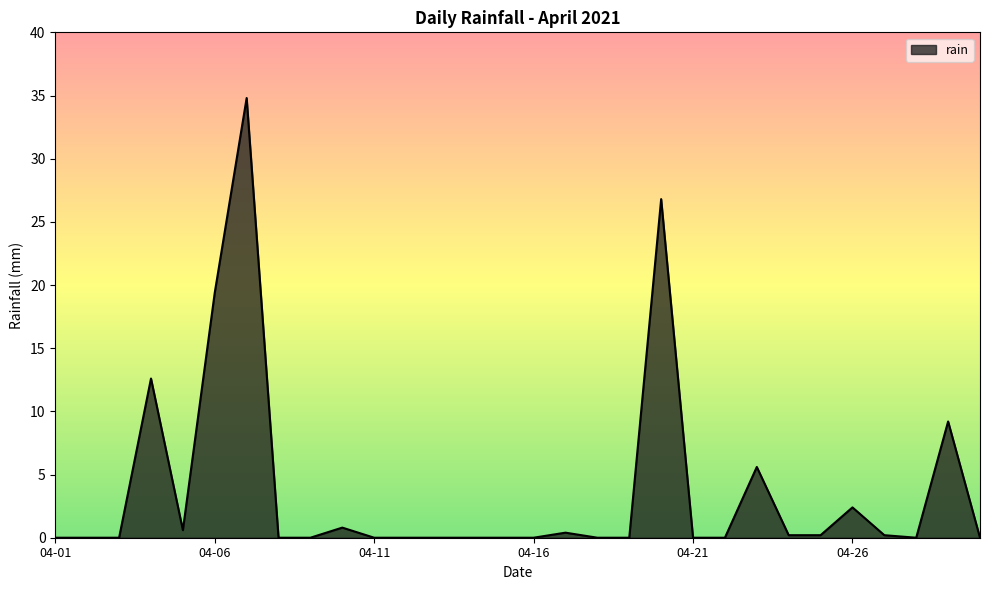

What is the difference between the maximum and minimum values?

34.8